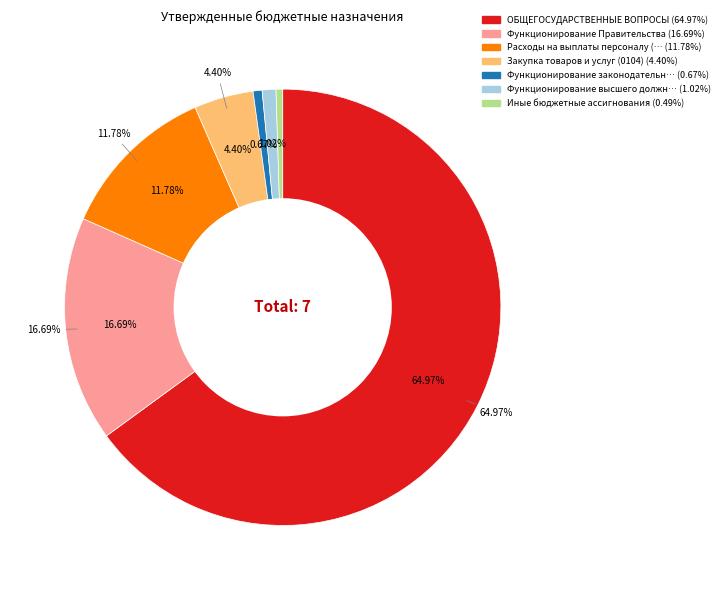

To the nearest percent, what portion does Расходы на выплаты персоналу (0104) represent?

12%